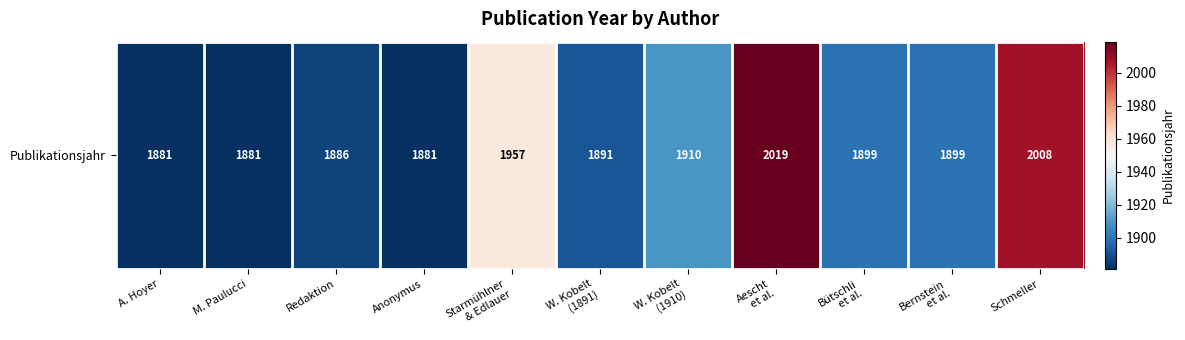

Rank the categories by value from lowest to highest.

A. Hoyer, M. Paulucci, Anonymus, Redaktion, W. Kobelt
(1891), Bütschli
et al., Bernstein
et al., W. Kobelt
(1910), Starmühlner
& Edlauer, Schmeller, Aescht
et al.